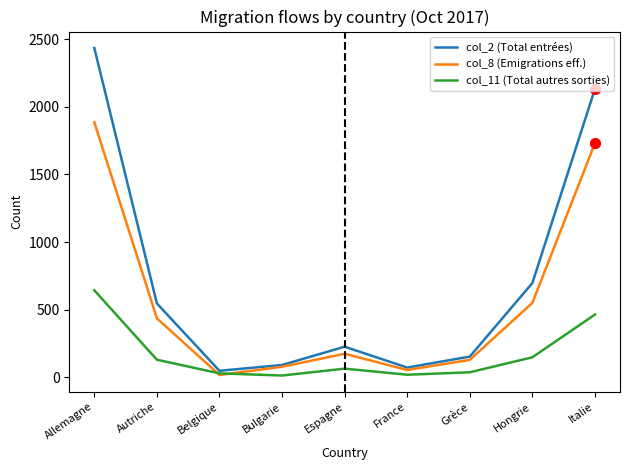

Is the value of col_2 (Total entrées) at Allemagne greater than the value of col_8 (Emigrations eff.) at Belgique?

Yes